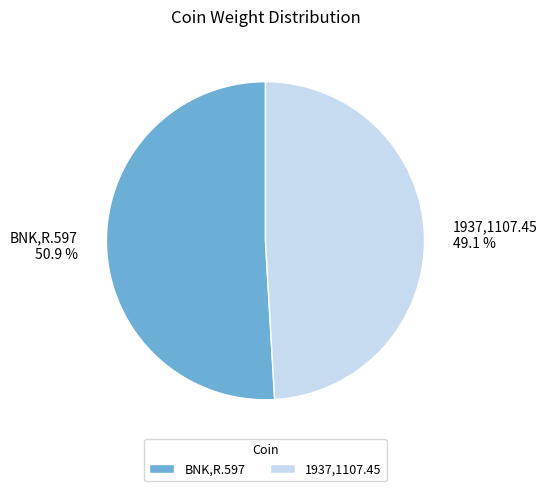

To the nearest percent, what is the difference between the largest and smallest slice percentages?

2%